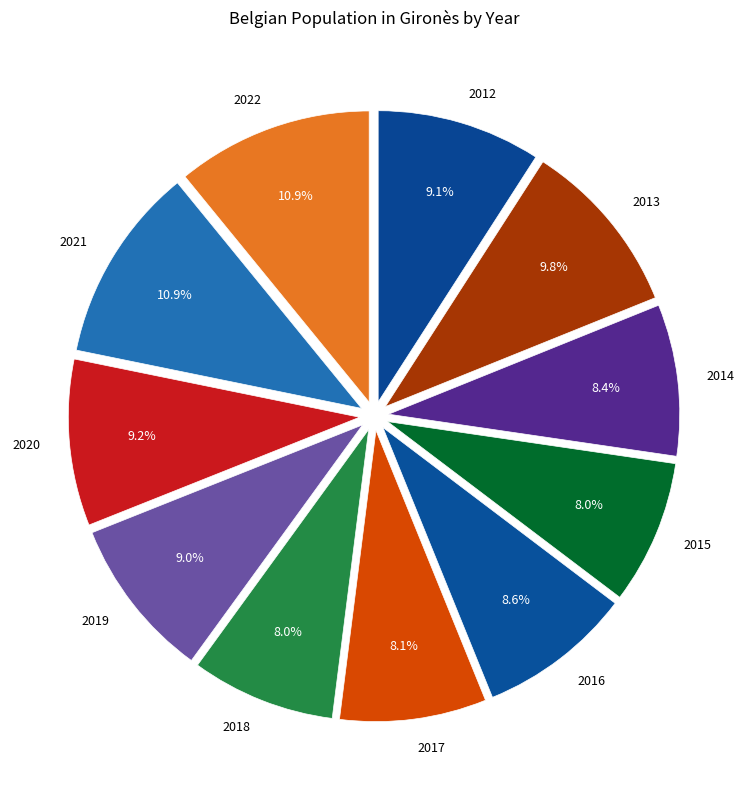

What is the ratio of the value at 2016 to the value at 2017?

1.1